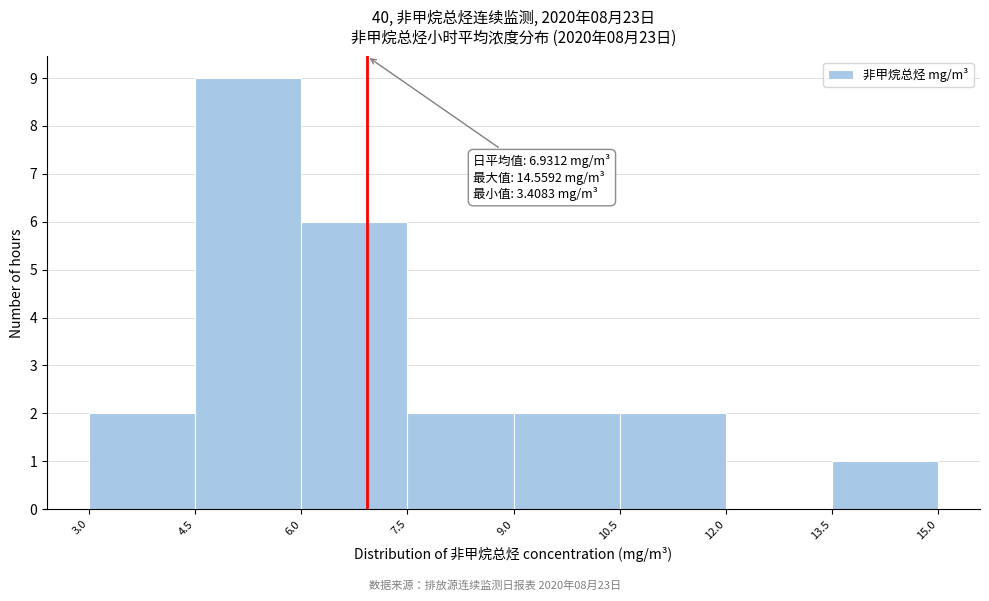

Over which range of the x-axis is the bar tallest?

4.5 to 6.0